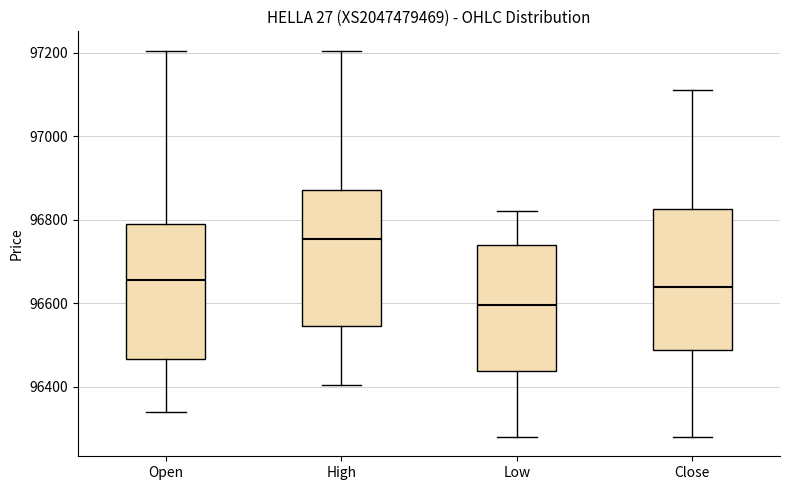

Reading left to right, transcribe this box plot: for each box, give where its median line is, the range the box spans, and where its two whiskers end, as read against the y-axis. The values are not printed on the chart, so give them approximately, as read against the axis.

Open: median 96660, box 96460 to 96800, whiskers 96340 to 97200
High: median 96760, box 96540 to 96880, whiskers 96400 to 97200
Low: median 96600, box 96440 to 96740, whiskers 96280 to 96820
Close: median 96640, box 96480 to 96820, whiskers 96280 to 97120